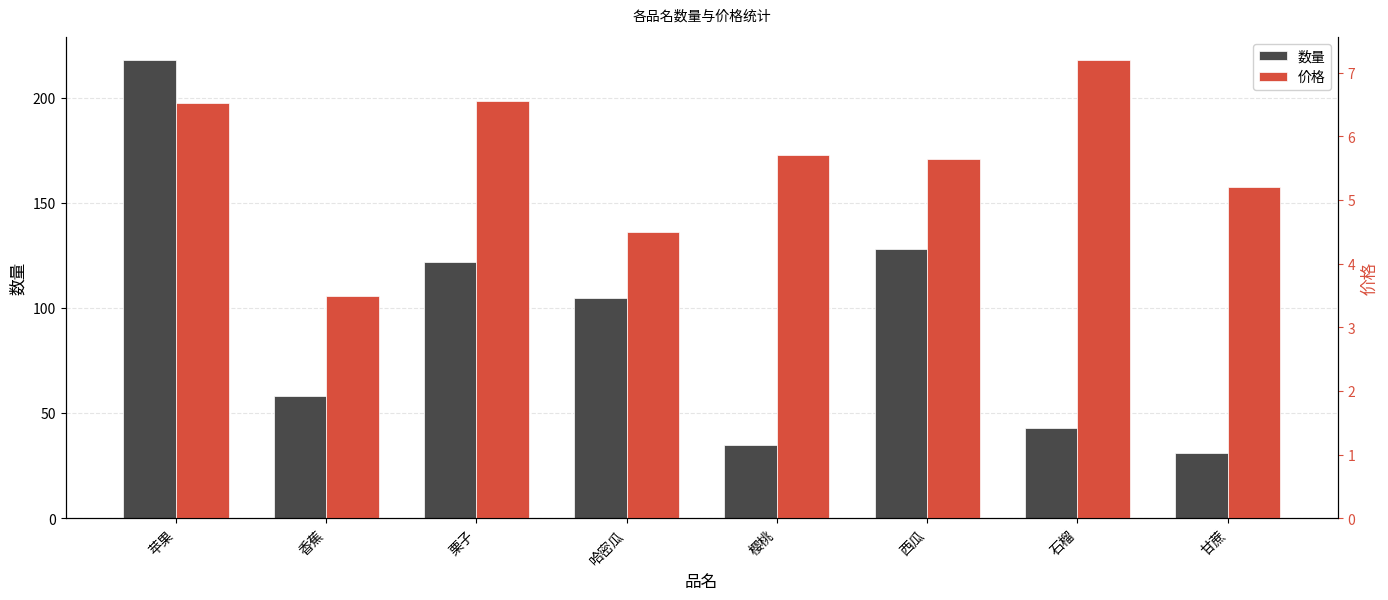

Which series has the largest range (max minus min)?

数量